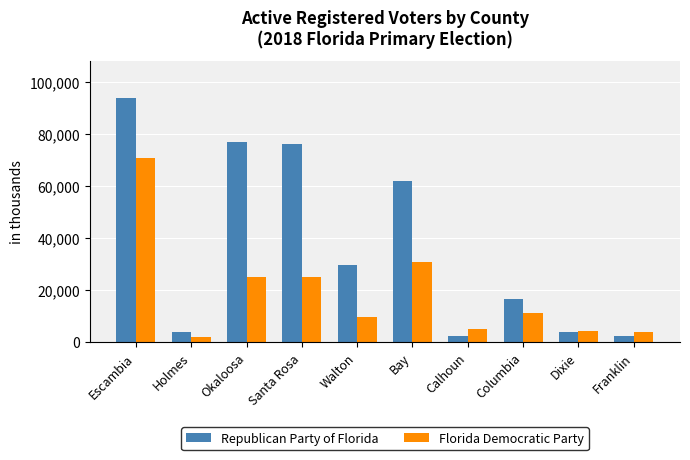

What is the value of the Florida Democratic Party bar at the 6th from the left?

30745